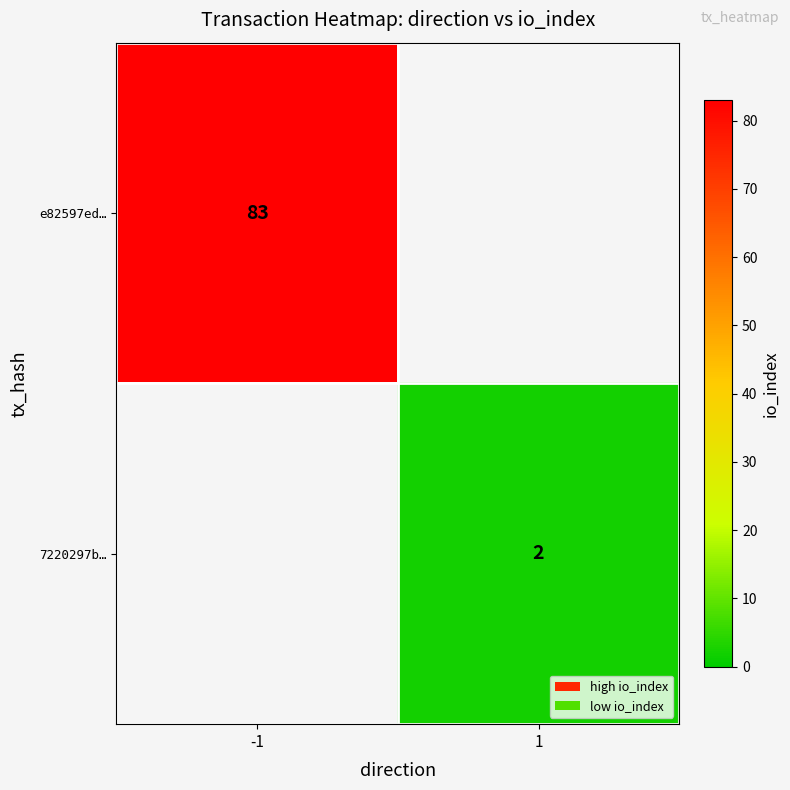

How many distinct data groups are displayed?

2